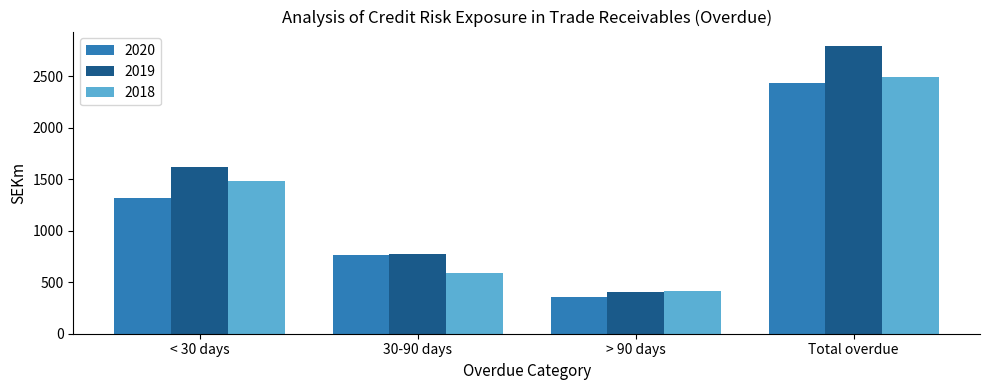

Rank the series by their maximum value, from highest to lowest.

2019, 2018, 2020